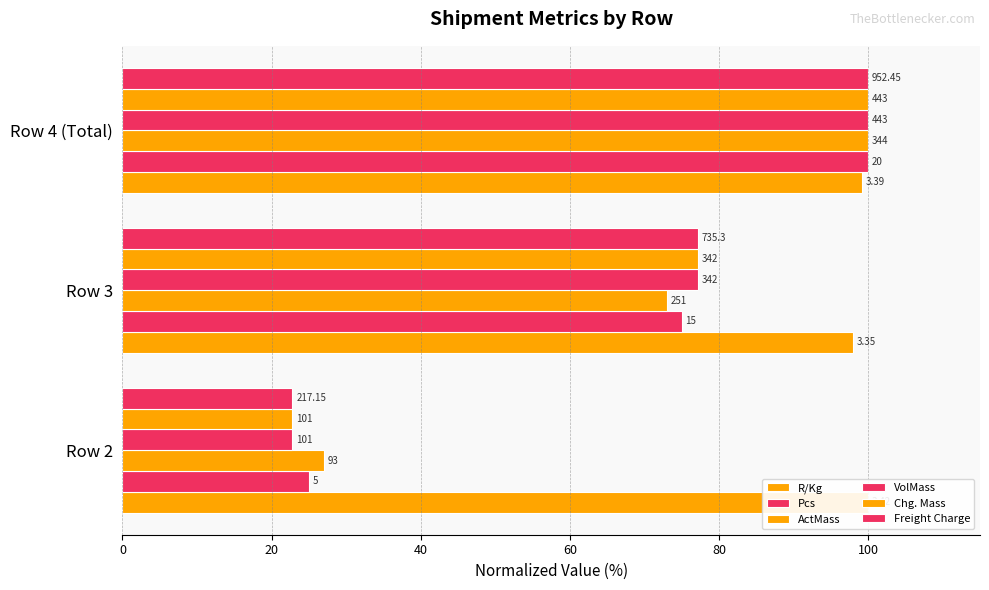

The Pcs series shows 75.0 at Row 3. True or false?

True